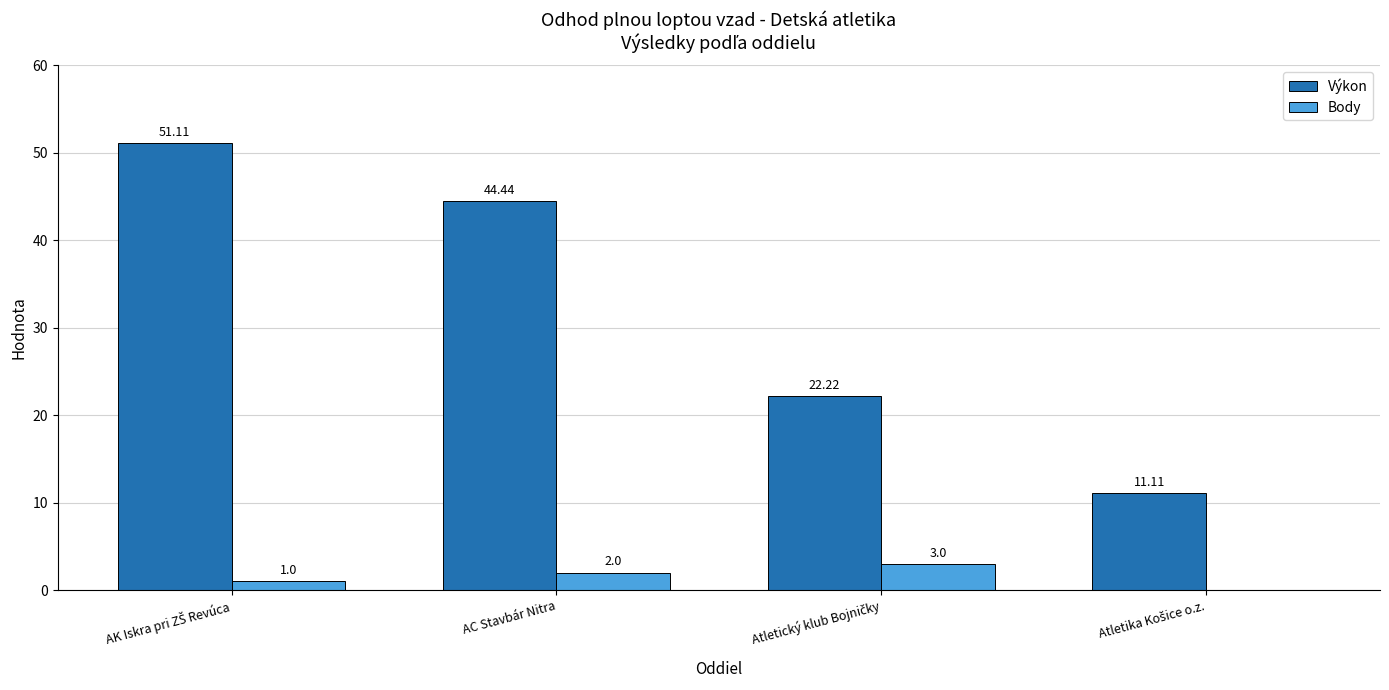

How many categories are shown in the chart?

4